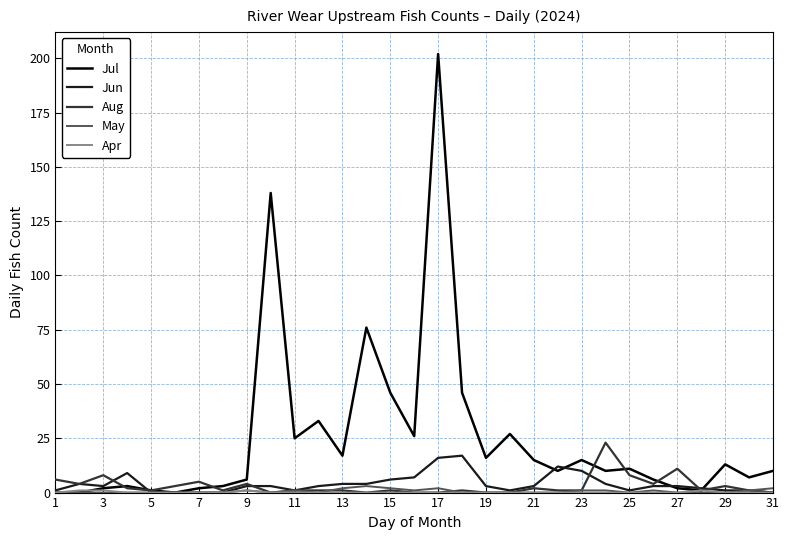

Which series has the widest spread of values?

Jul